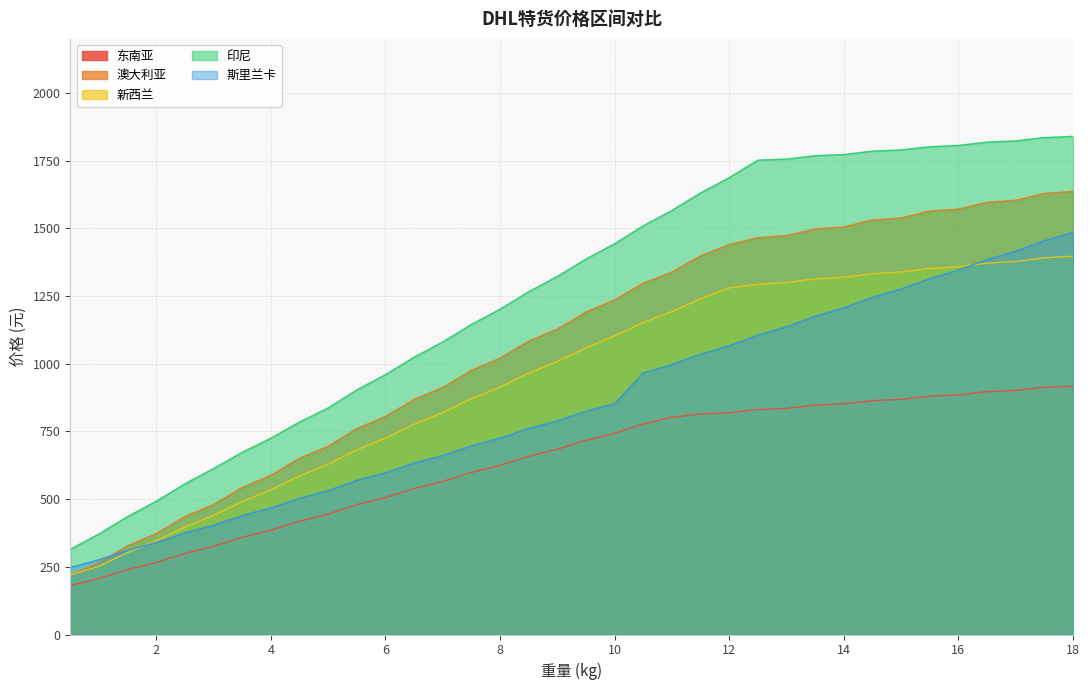

Is it true that 澳大利亚 equals 1128.1 at 9.0?

True